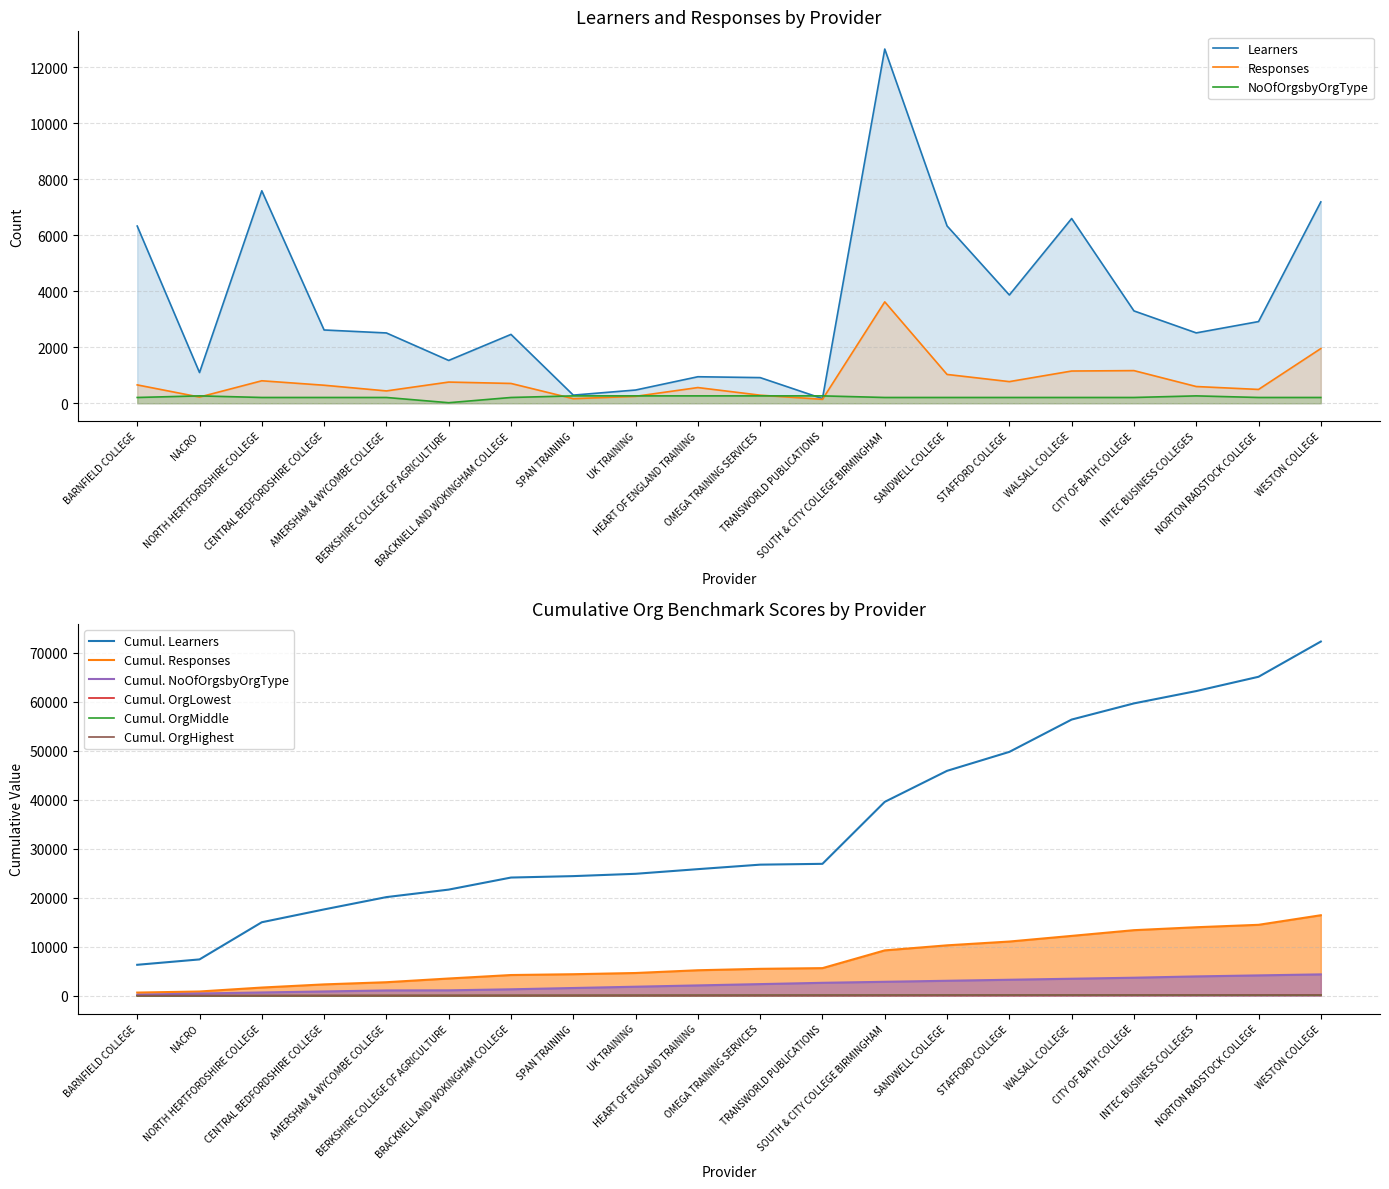

Reading right to left, list all the values displayed in this chart.

Learners: WESTON COLLEGE=7188	NORTON RADSTOCK COLLEGE=2917	INTEC BUSINESS COLLEGES=2513	CITY OF BATH COLLEGE=3298	WALSALL COLLEGE=6595	STAFFORD COLLEGE=3866	SANDWELL COLLEGE=6331	SOUTH & CITY COLLEGE BIRMINGHAM=12643	TRANSWORLD PUBLICATIONS=168	OMEGA TRAINING SERVICES=917	HEART OF ENGLAND TRAINING=948	UK TRAINING=474	SPAN TRAINING=292	BRACKNELL AND WOKINGHAM COLLEGE=2459	BERKSHIRE COLLEGE OF AGRICULTURE=1530	AMERSHAM & WYCOMBE COLLEGE=2511	CENTRAL BEDFORDSHIRE COLLEGE=2617	NORTH HERTFORDSHIRE COLLEGE=7585	NACRO=1098	BARNFIELD COLLEGE=6326
Responses: WESTON COLLEGE=1954	NORTON RADSTOCK COLLEGE=495	INTEC BUSINESS COLLEGES=599	CITY OF BATH COLLEGE=1167	WALSALL COLLEGE=1152	STAFFORD COLLEGE=774	SANDWELL COLLEGE=1030	SOUTH & CITY COLLEGE BIRMINGHAM=3621	TRANSWORLD PUBLICATIONS=142	OMEGA TRAINING SERVICES=290	HEART OF ENGLAND TRAINING=562	UK TRAINING=249	SPAN TRAINING=165	BRACKNELL AND WOKINGHAM COLLEGE=709	BERKSHIRE COLLEGE OF AGRICULTURE=758	AMERSHAM & WYCOMBE COLLEGE=442	CENTRAL BEDFORDSHIRE COLLEGE=645	NORTH HERTFORDSHIRE COLLEGE=804	NACRO=223	BARNFIELD COLLEGE=657
NoOfOrgsbyOrgType: WESTON COLLEGE=208	NORTON RADSTOCK COLLEGE=208	INTEC BUSINESS COLLEGES=265	CITY OF BATH COLLEGE=208	WALSALL COLLEGE=208	STAFFORD COLLEGE=208	SANDWELL COLLEGE=208	SOUTH & CITY COLLEGE BIRMINGHAM=208	TRANSWORLD PUBLICATIONS=265	OMEGA TRAINING SERVICES=265	HEART OF ENGLAND TRAINING=265	UK TRAINING=265	SPAN TRAINING=265	BRACKNELL AND WOKINGHAM COLLEGE=208	BERKSHIRE COLLEGE OF AGRICULTURE=21	AMERSHAM & WYCOMBE COLLEGE=208	CENTRAL BEDFORDSHIRE COLLEGE=208	NORTH HERTFORDSHIRE COLLEGE=208	NACRO=265	BARNFIELD COLLEGE=208